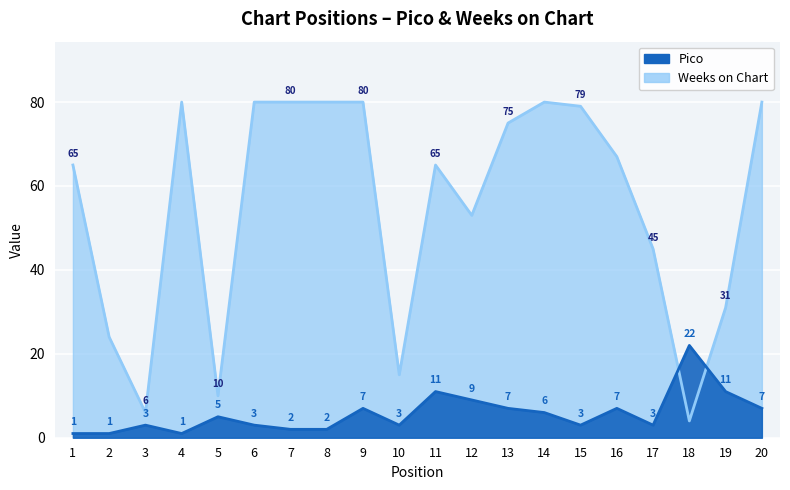

How many interior local peaks does the Weeks on Chart series have?

3